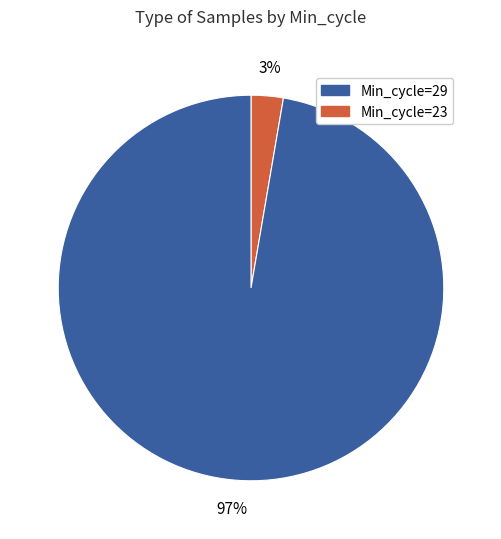

Does any single category account for the majority?

Yes